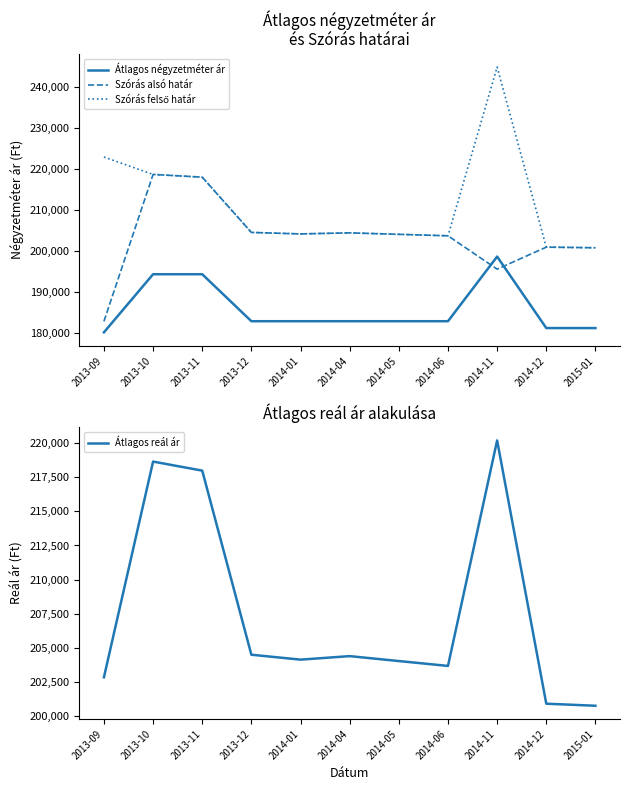

What is the label of the 3rd point from the left?

2013-11